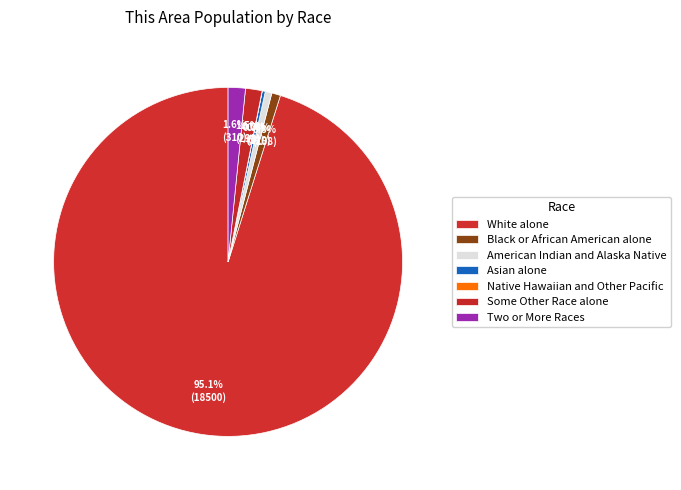

To the nearest percent, what is the combined percentage of Native Hawaiian and Other Pacific and Some Other Race alone?

2%